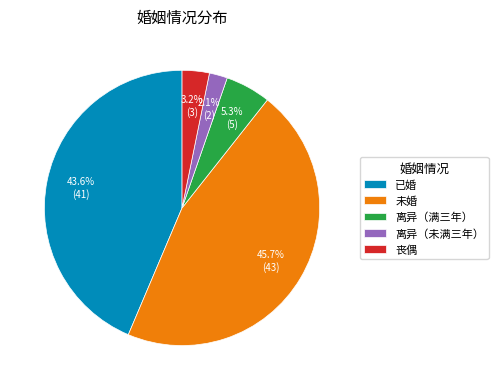

To the nearest percent, what is the difference between the 离异（满三年） and 已婚 slice percentages?

38%